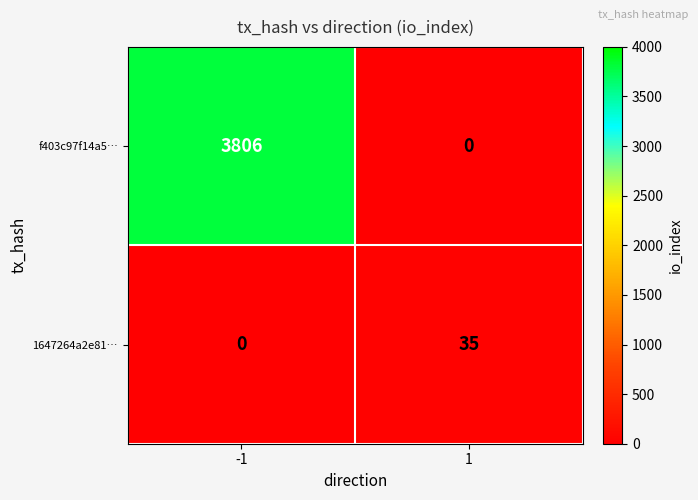

Rank the series by their maximum value, from lowest to highest.

1647264a2e81…, f403c97f14a5…